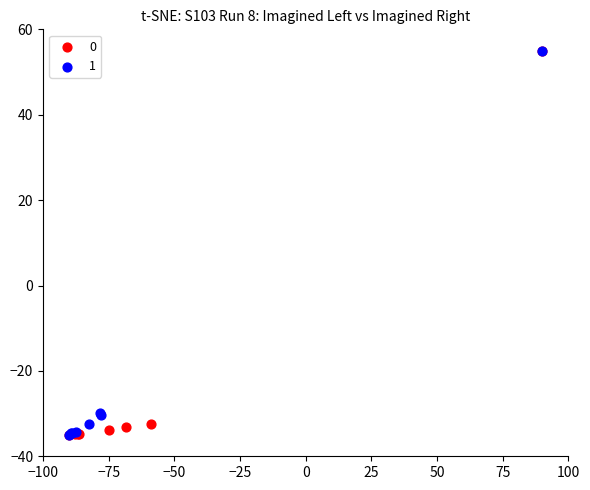

What are all the series names shown in the legend?

0, 1